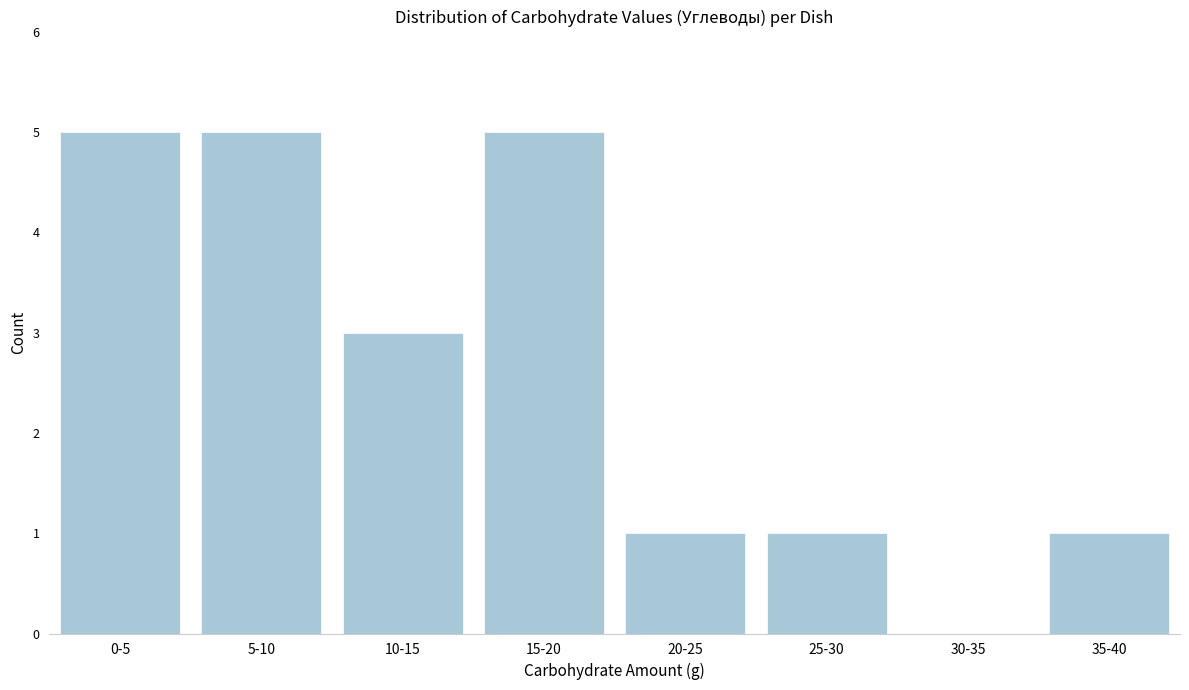

Reading left to right, extract all data points from this chart.

0-5=5	5-10=5	10-15=3	15-20=5	20-25=1	25-30=1	30-35=0	35-40=1